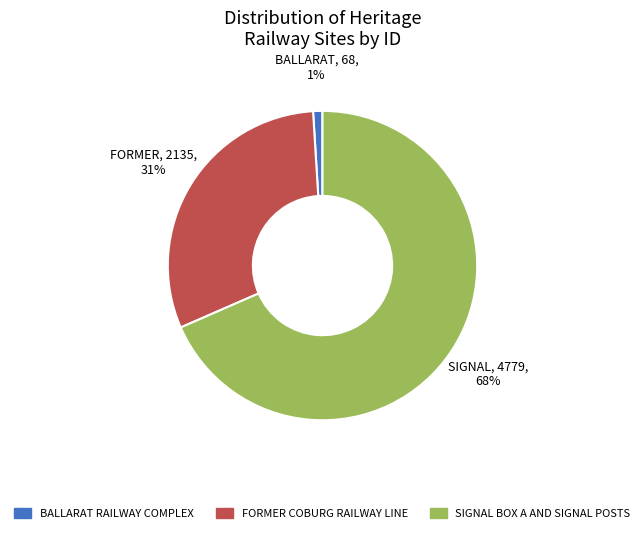

Between FORMER COBURG RAILWAY LINE and BALLARAT RAILWAY COMPLEX, which is larger?

FORMER COBURG RAILWAY LINE